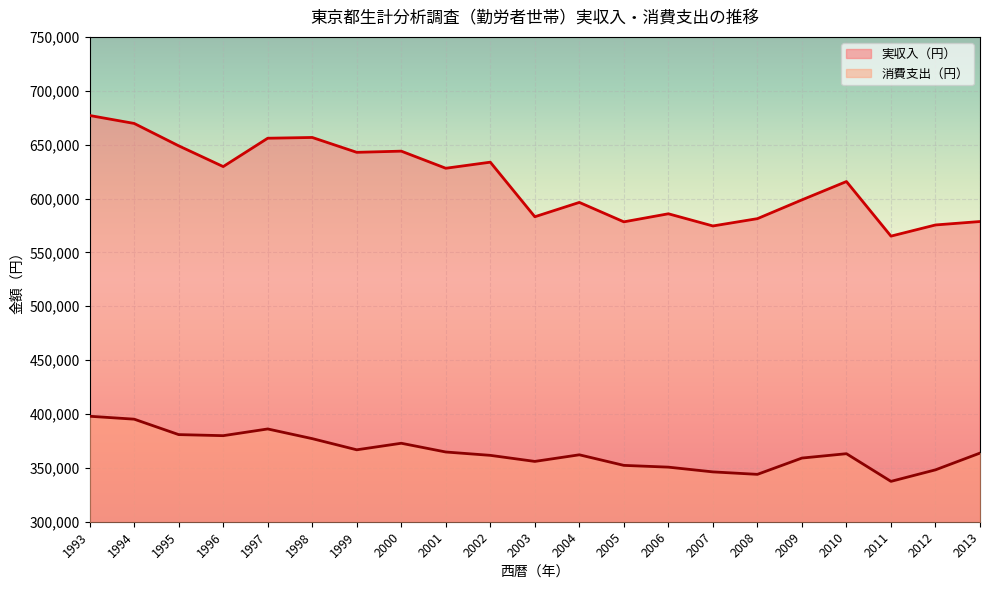

The value of 消費支出（円） at 2005 is 352303. True or false?

True